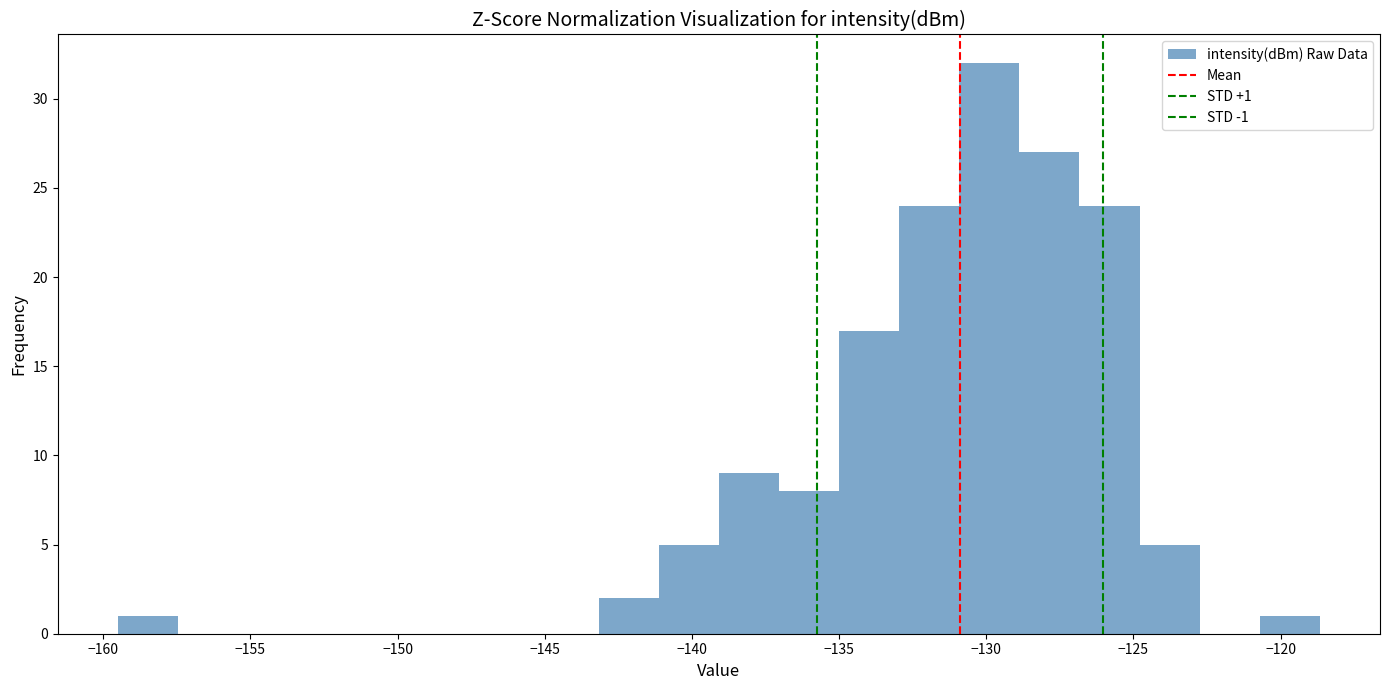

Over which range of the x-axis is the bar tallest?

-131.0 to -129.0